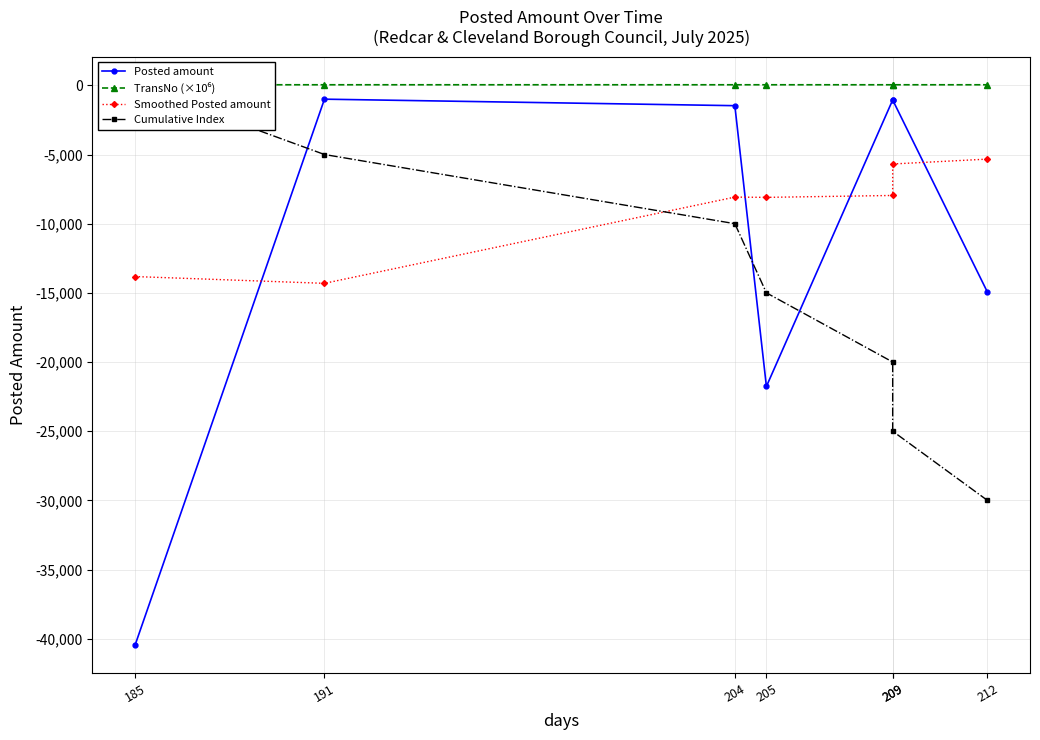

At which label is Cumulative Index closest to -15000?

205